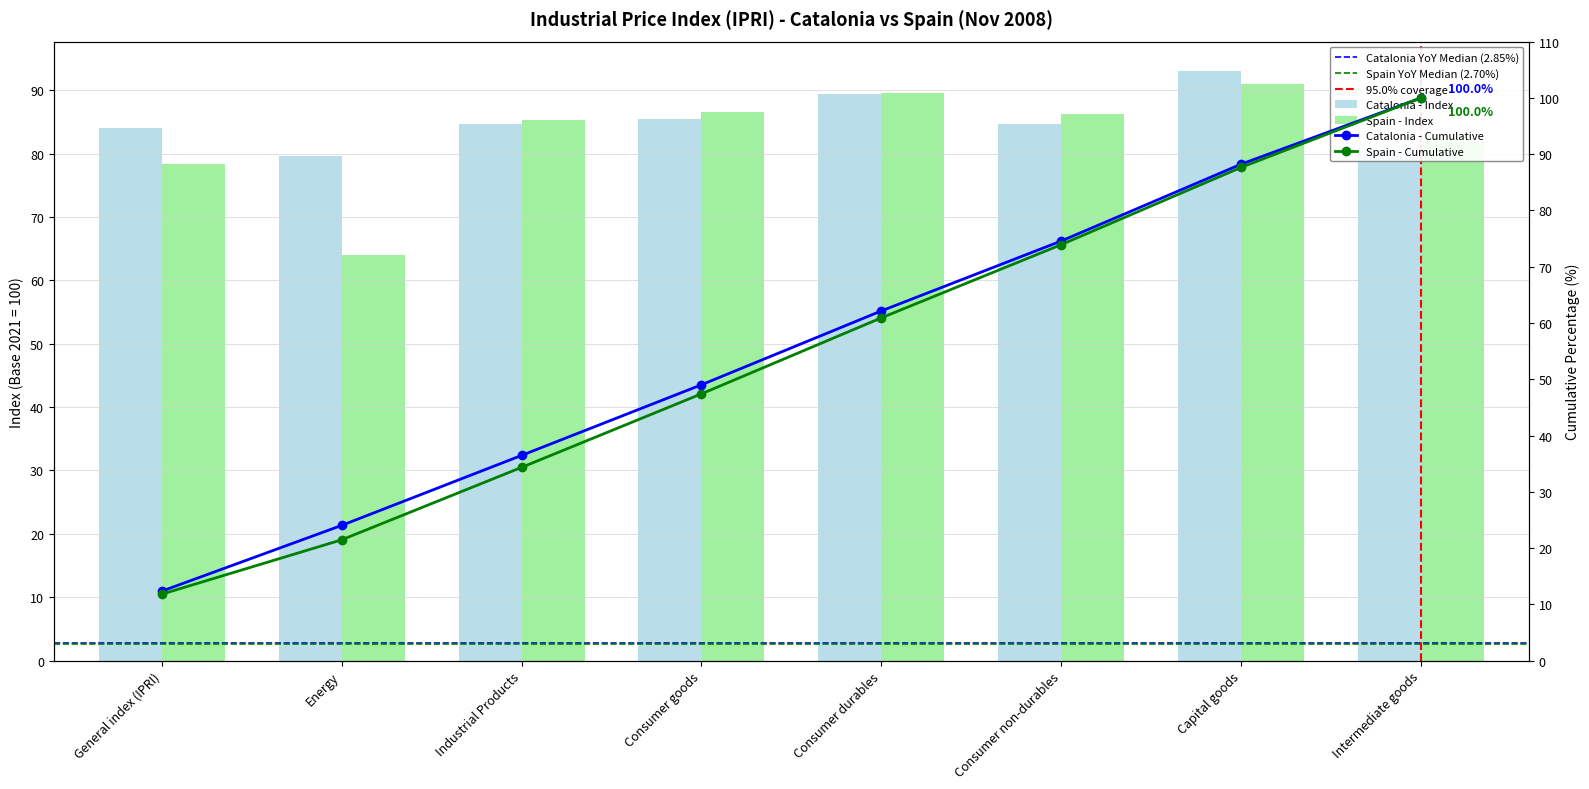

List the labels in order of Spain - Index value, smallest first.

Energy, General index (IPRI), Intermediate goods, Industrial Products, Consumer non-durables, Consumer goods, Consumer durables, Capital goods